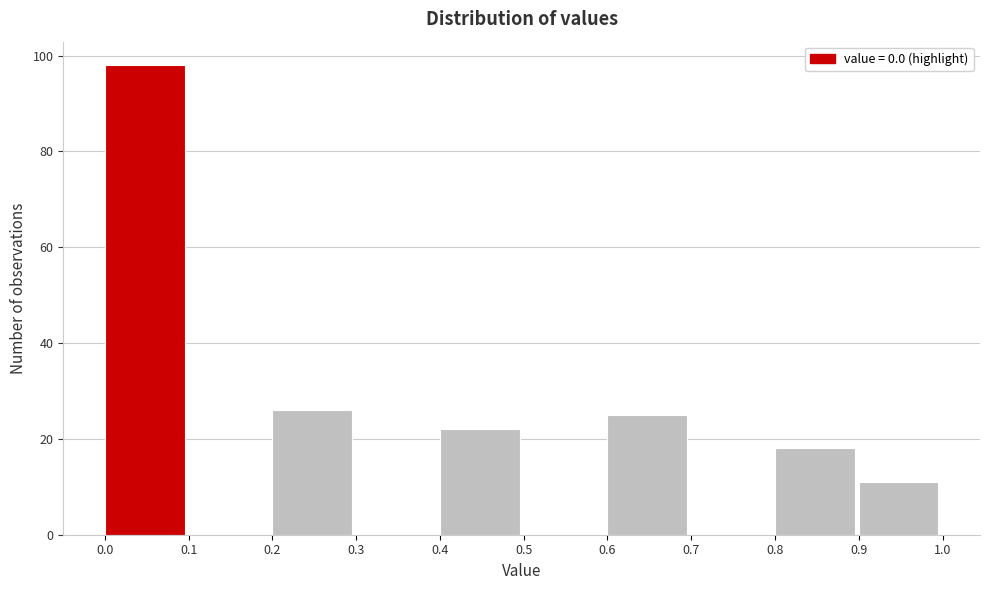

Over which range of the x-axis is the bar tallest?

0.0 to 0.1